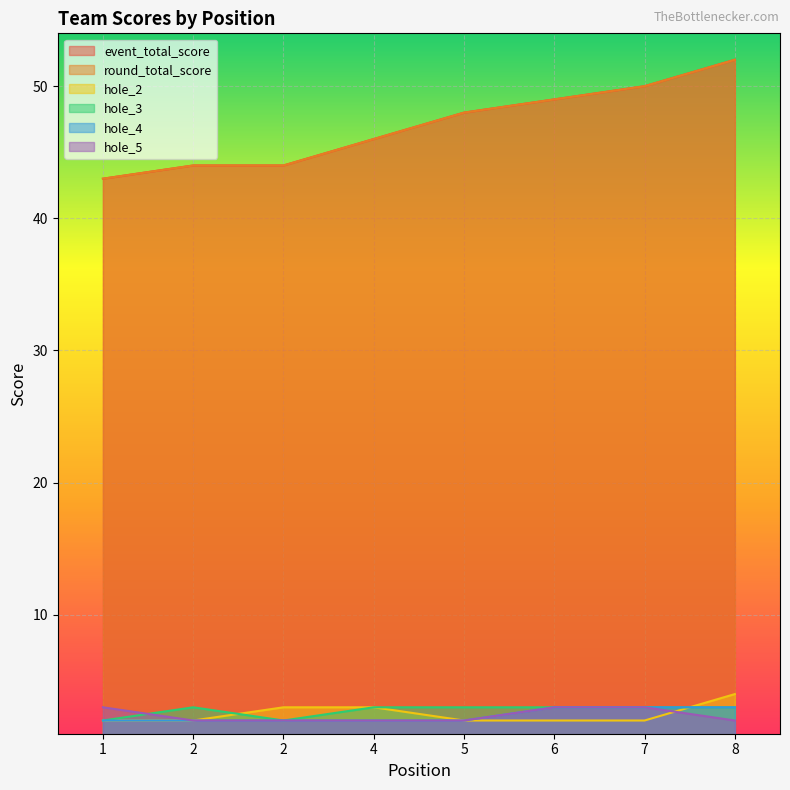

Rank the series by their maximum value, from highest to lowest.

event_total_score, round_total_score, hole_2, hole_3, hole_4, hole_5